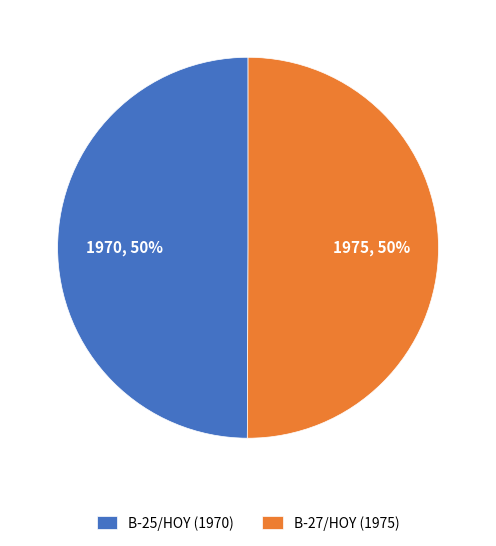

Is it true that B-27/HOY (1975) is 50% of the pie?

True